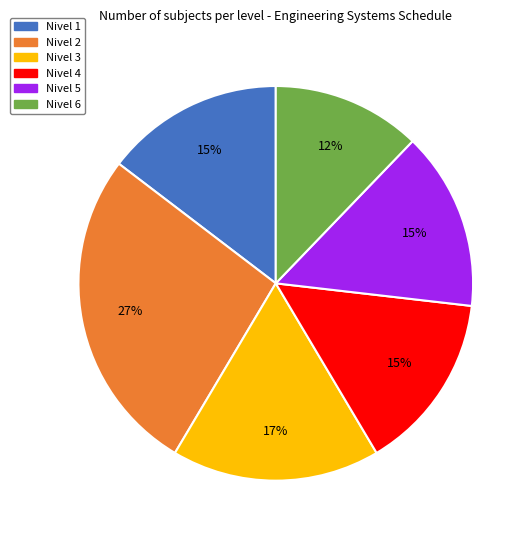

Count the number of slices in the pie.

6